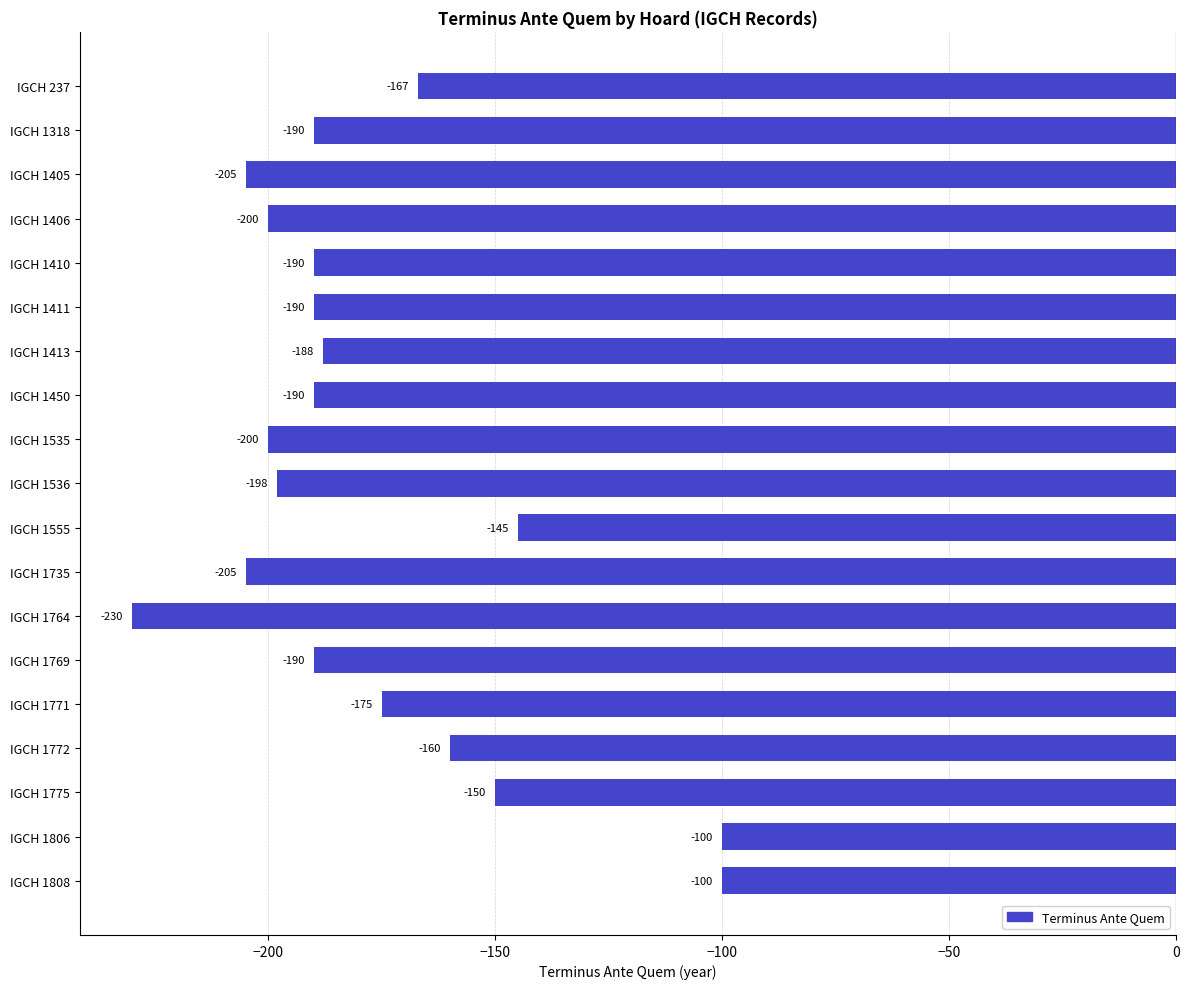

Read the value at IGCH 1450, to the nearest 50.

-200